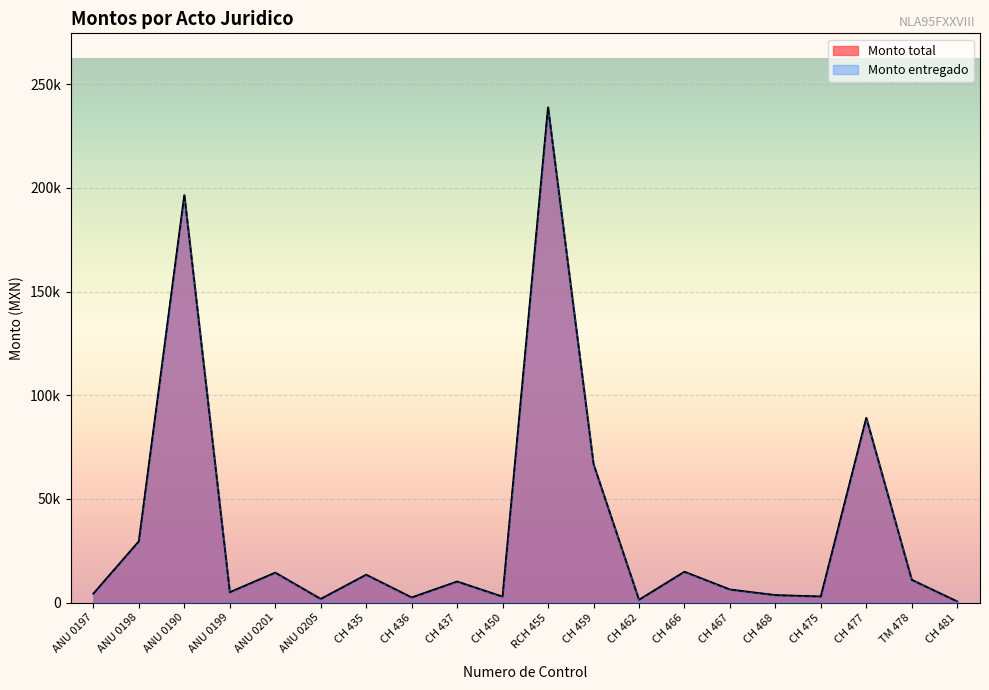

At which label does Monto total reach its peak?

RCH 455